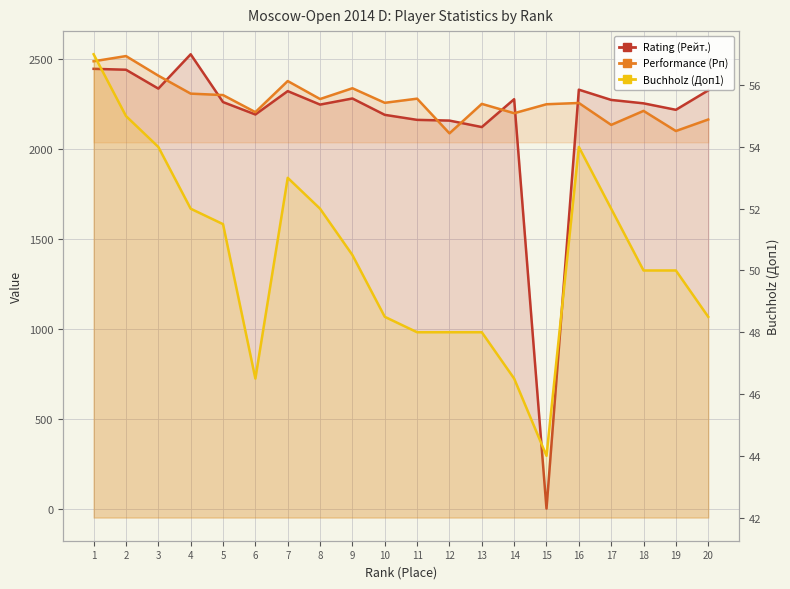

After their last crossing, which series has the higher values: Rating (Рейт.) or Buchholz (Доп1)?

Rating (Рейт.)